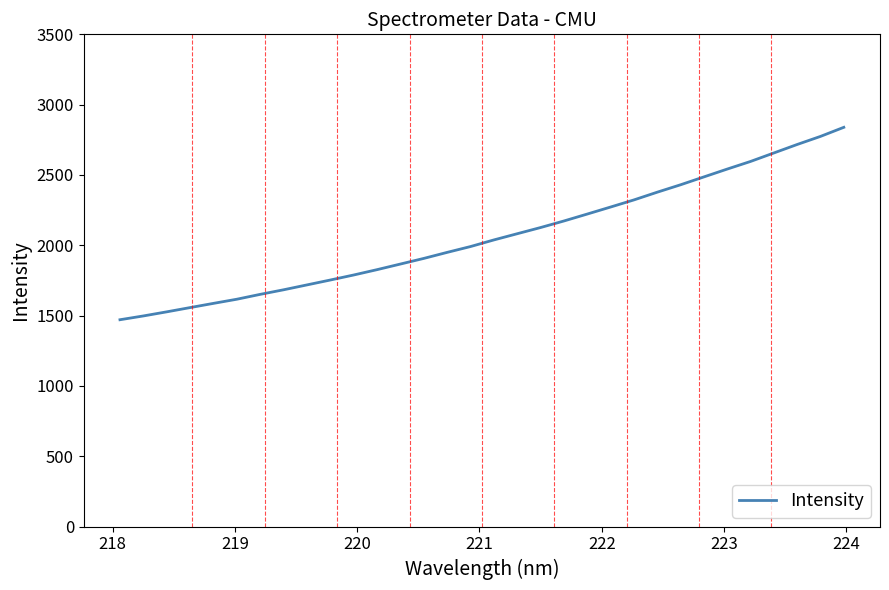

What is the difference between the maximum and minimum values?

1368.2